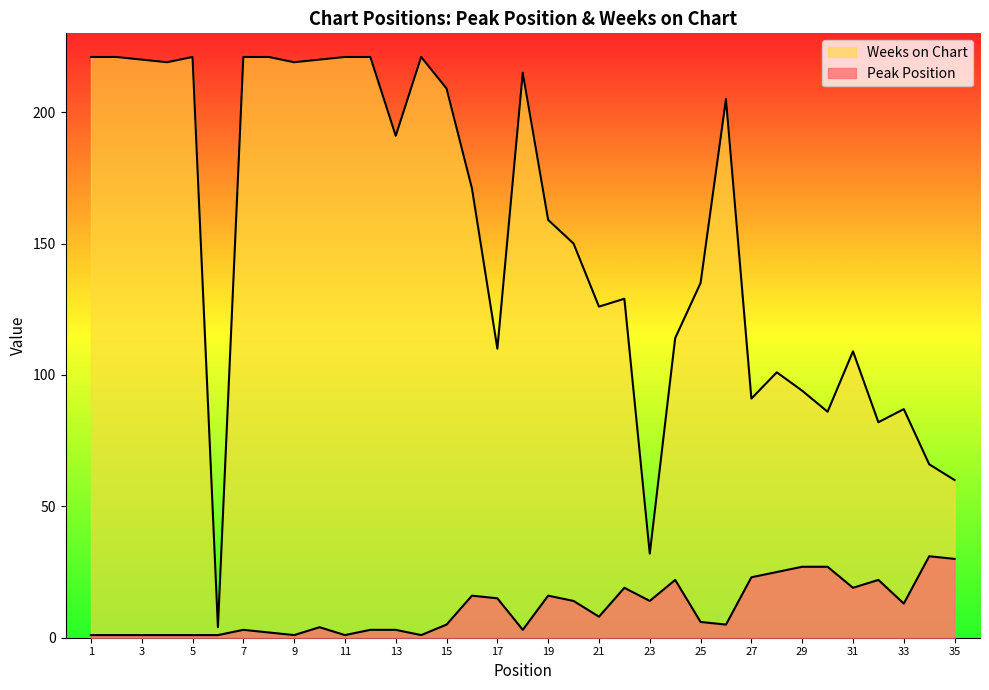

True or false: Weeks on Chart and Peak Position intersect in this chart.

False